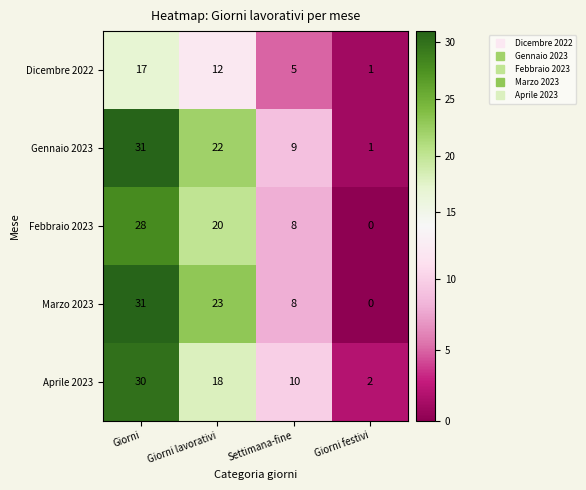

The value of Marzo 2023 at Giorni lavorativi is 23. True or false?

True